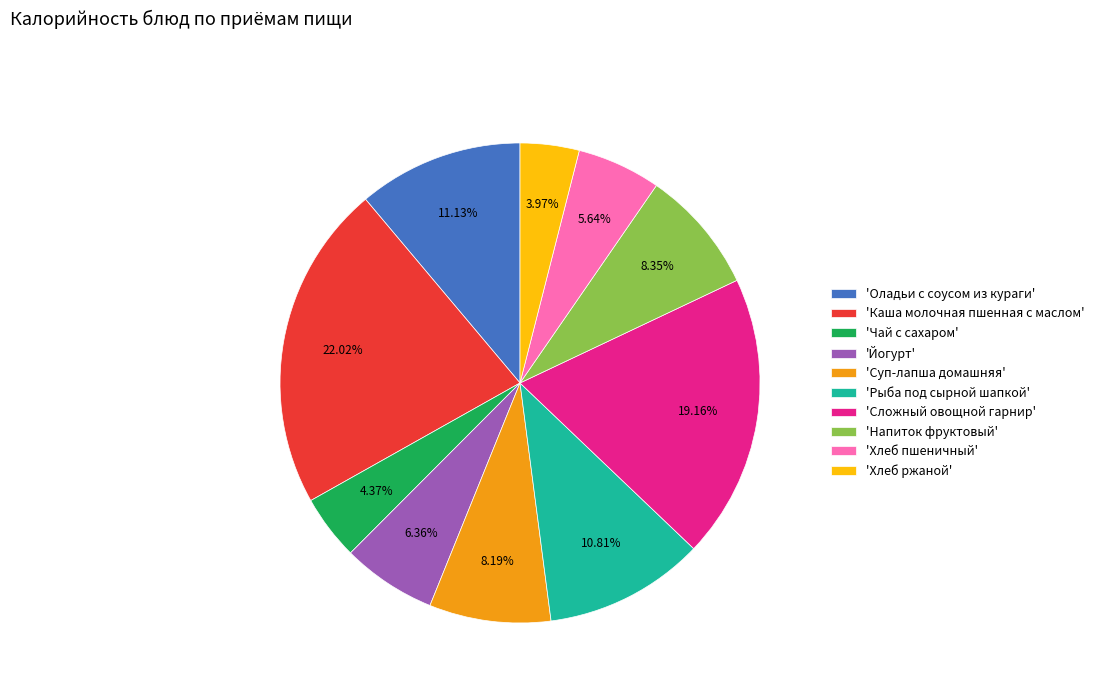

Which category has the biggest portion of the pie?

'Каша молочная пшенная с маслом'